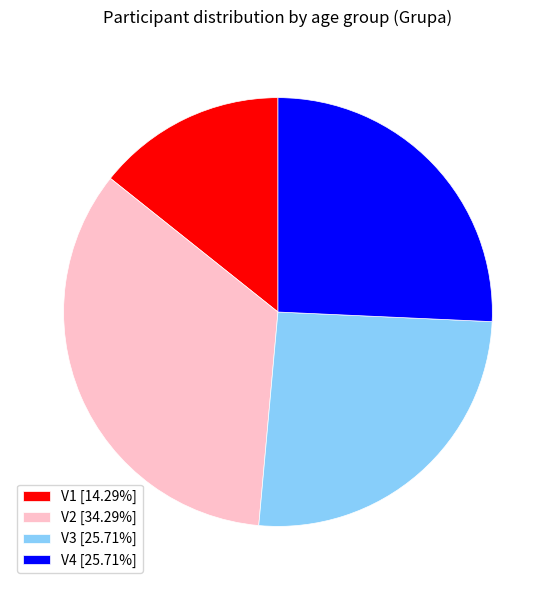

Does V1 [14.29%] account for over 50% of the chart?

No